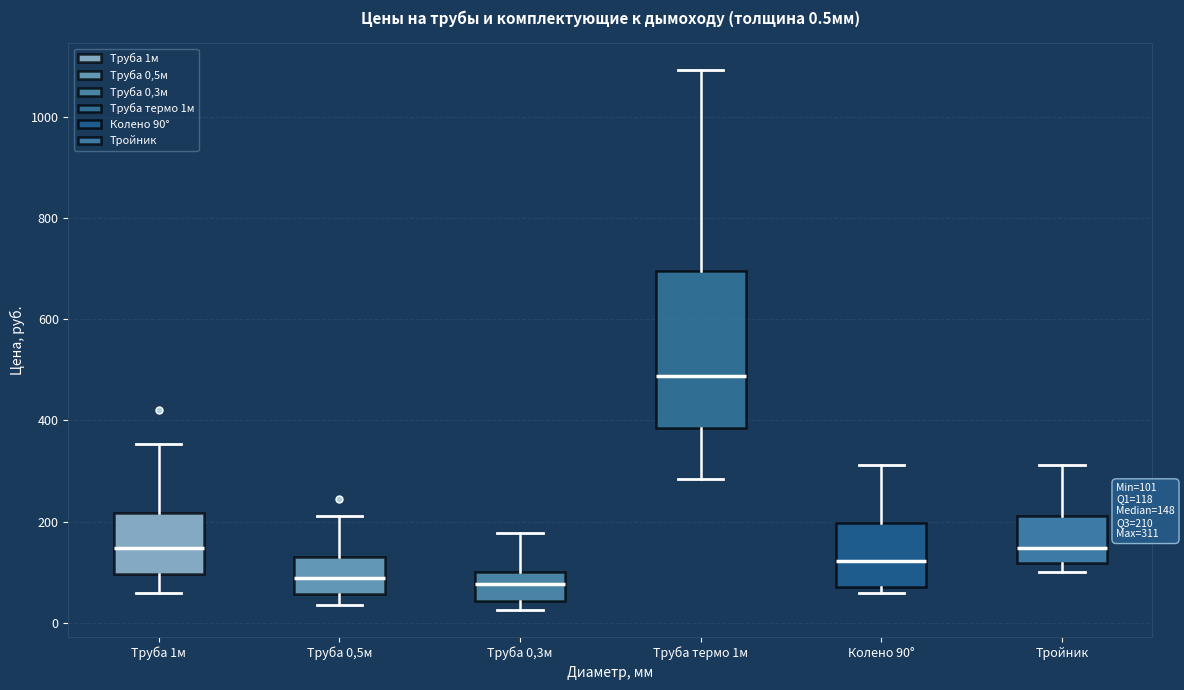

Comparing the boxes themselves (not the whiskers), which one is the tallest?

Труба термо 1м